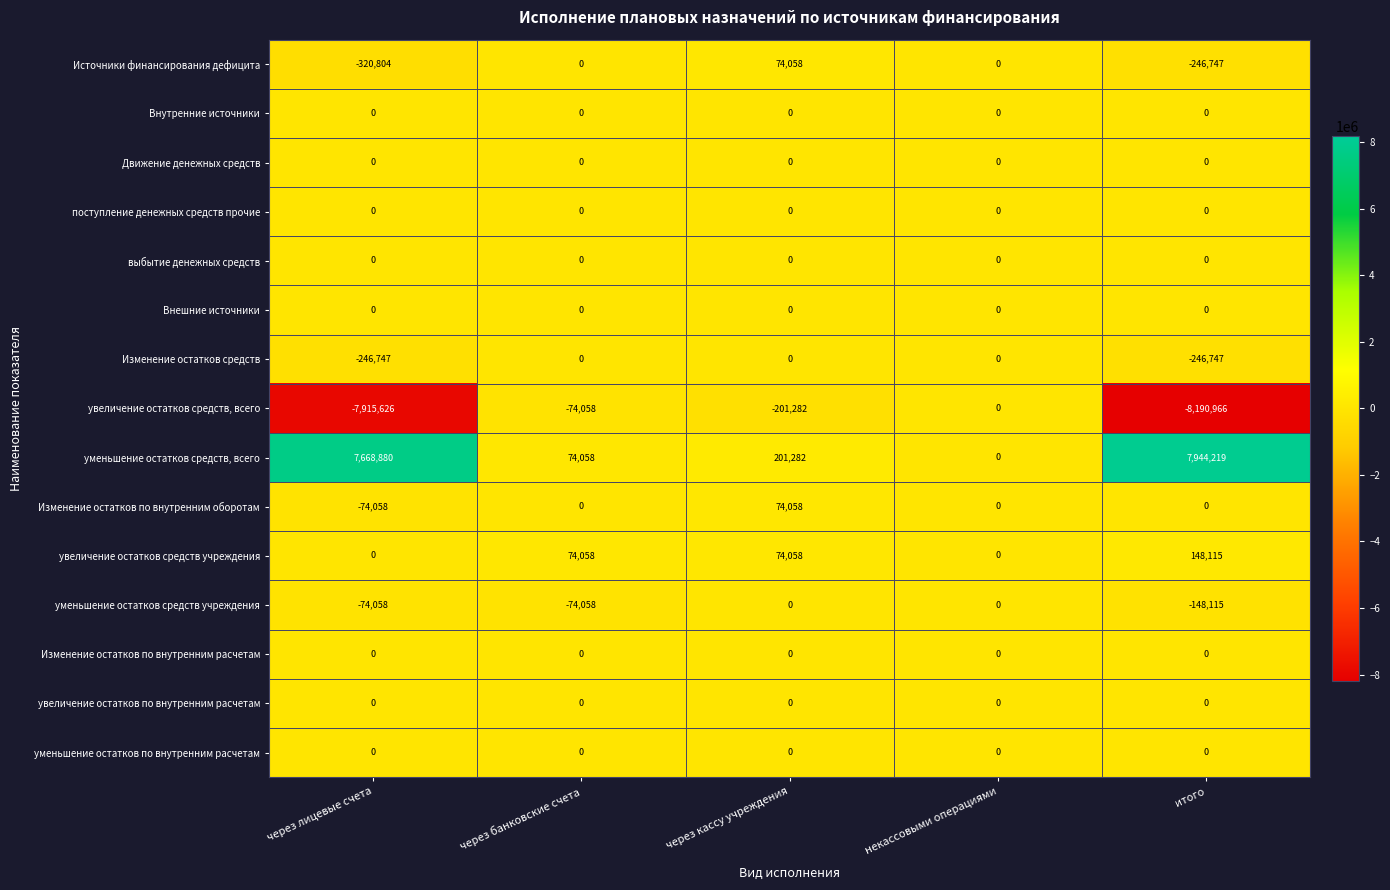

What is the average value of the Источники финансирования дефицита series?

-98699